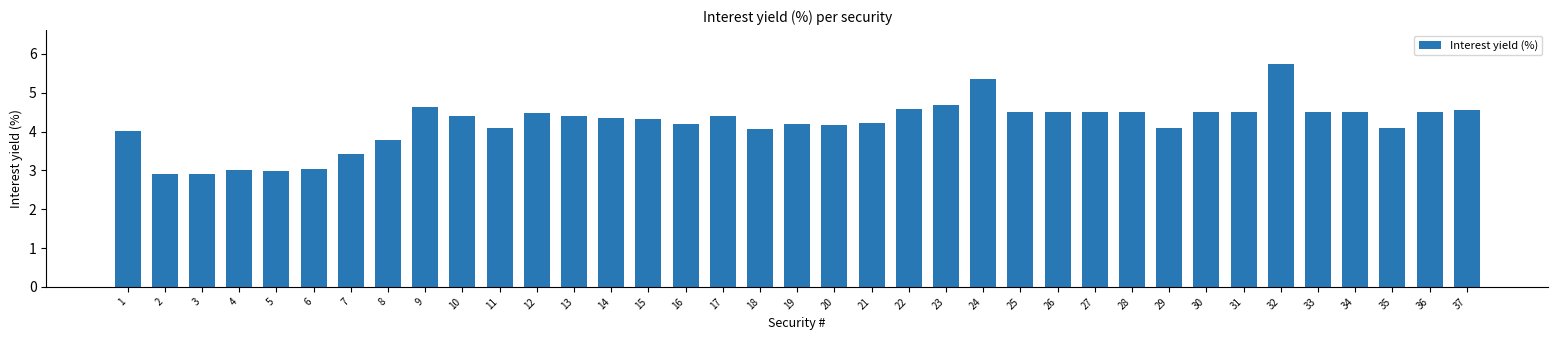

Read the value at 26.

4.5